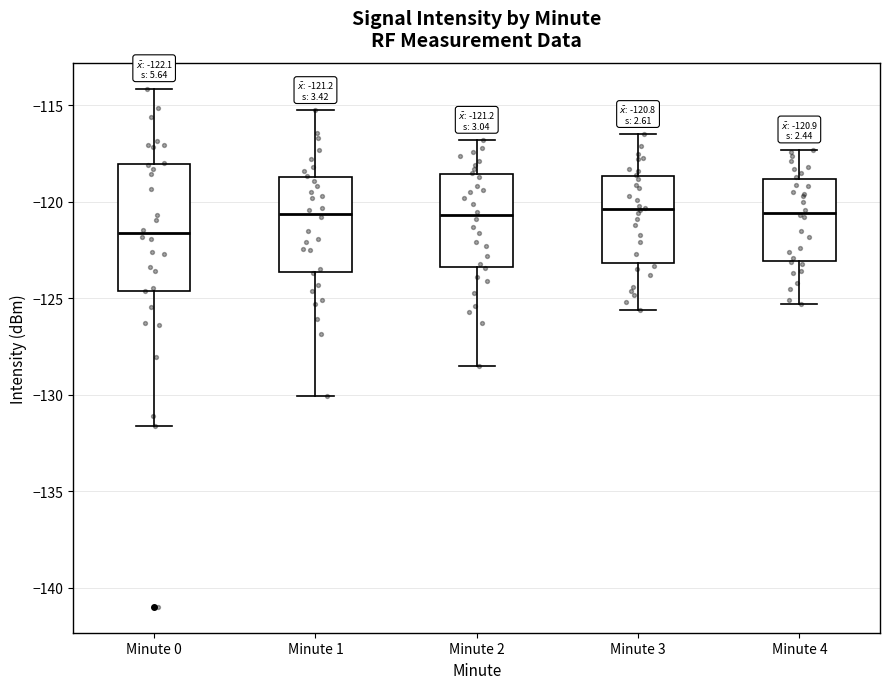

Comparing the boxes themselves (not the whiskers), which one is the tallest?

Minute 0